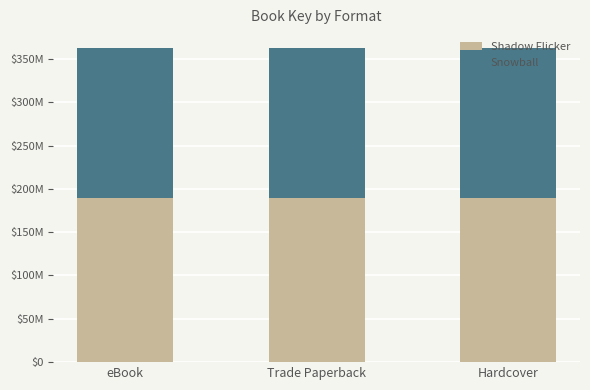

What are all the series names shown in the legend?

Shadow Flicker, Snowball